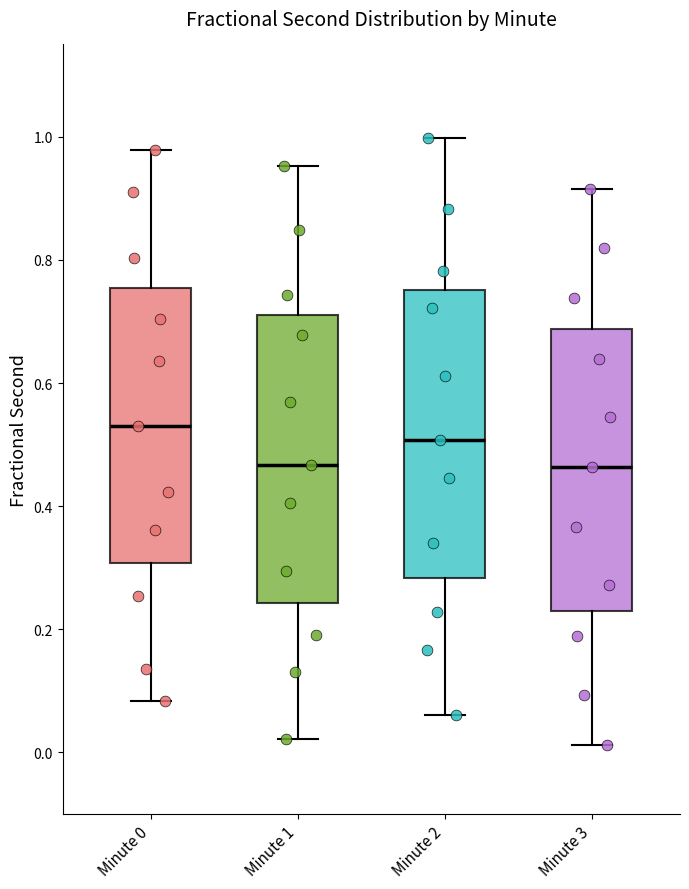

Where is the lower edge of the box for Minute 2 on the y-axis? The values are not printed on the chart, so give them approximately, as read against the axis.

0.28